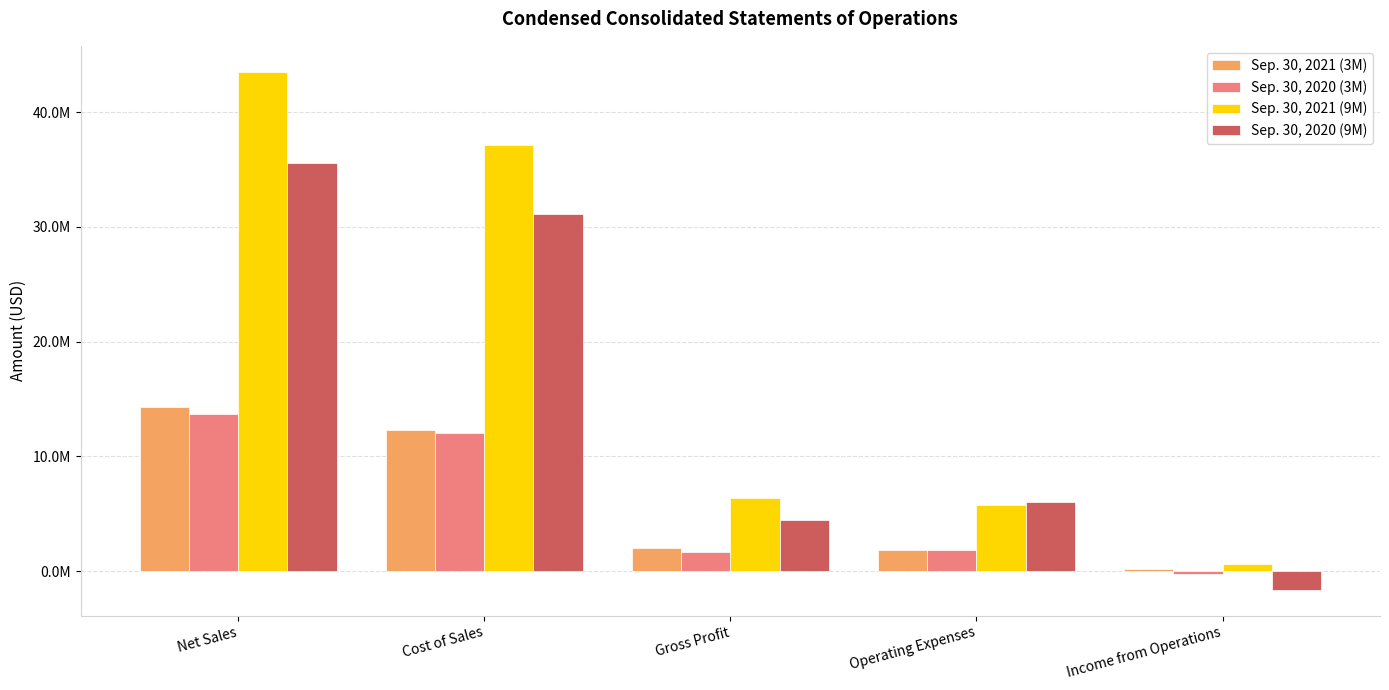

Rank the series at Operating Expenses from lowest to highest value.

Sep. 30, 2021 (3M), Sep. 30, 2020 (3M), Sep. 30, 2021 (9M), Sep. 30, 2020 (9M)